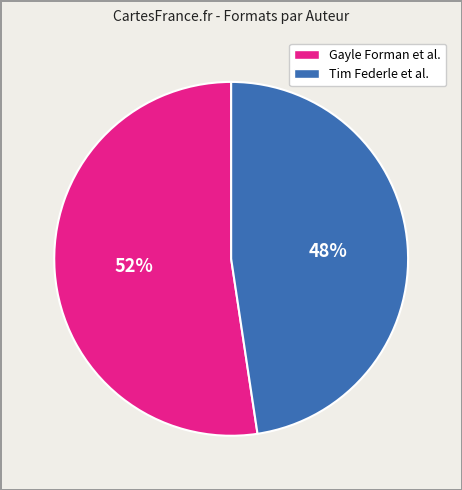

To the nearest percent, what is the average slice percentage?

50%